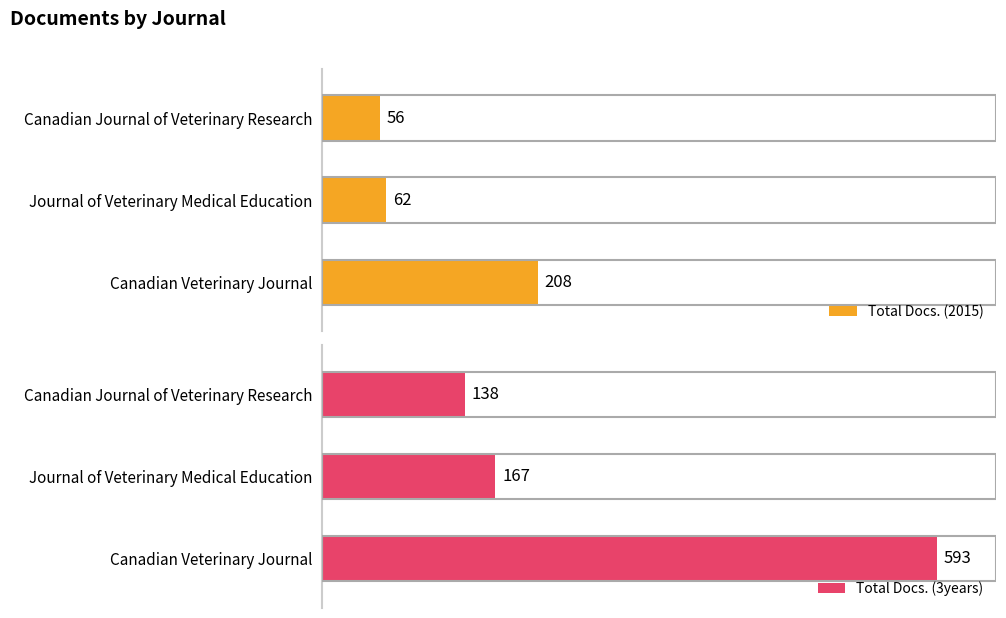

List the series in order of their overall mean, highest first.

Total Docs. (3years), Total Docs. (2015)